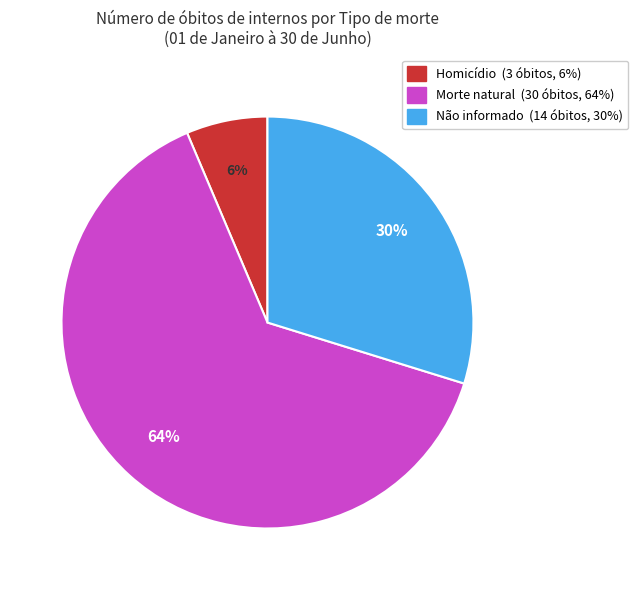

What is the smallest slice in the pie chart?

Homicídio